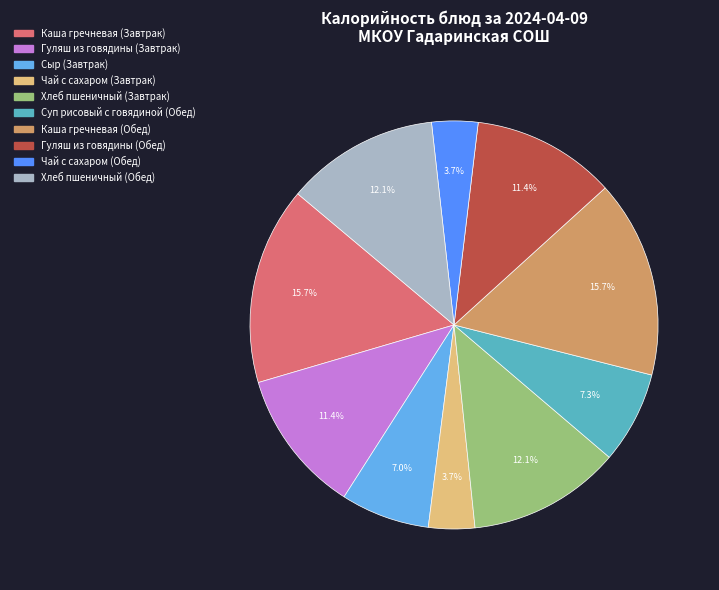

To the nearest percent, what portion does Каша гречневая (Обед) represent?

16%